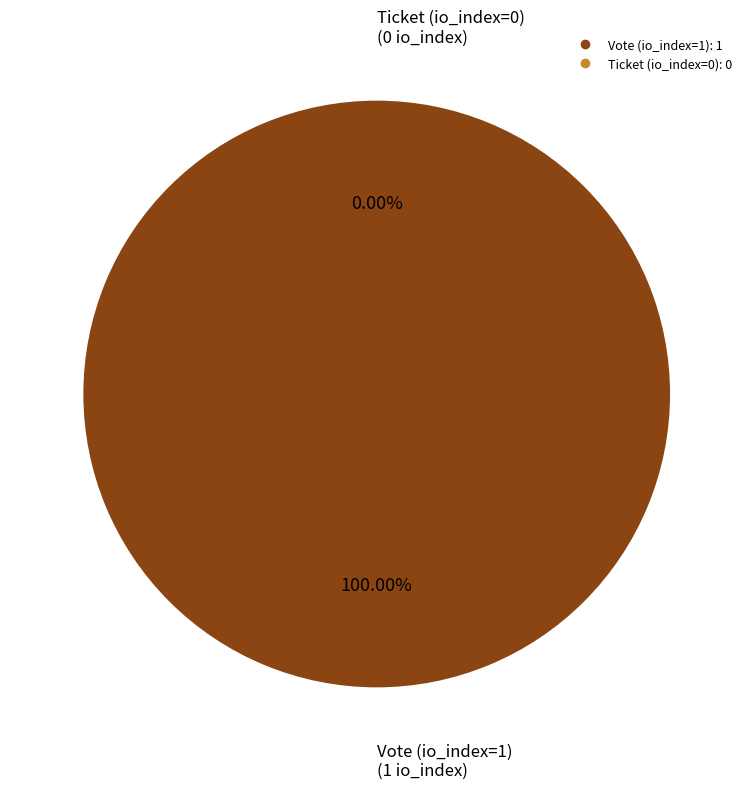

What percentage is the Vote (io_index=1) slice, to the nearest percent?

100%